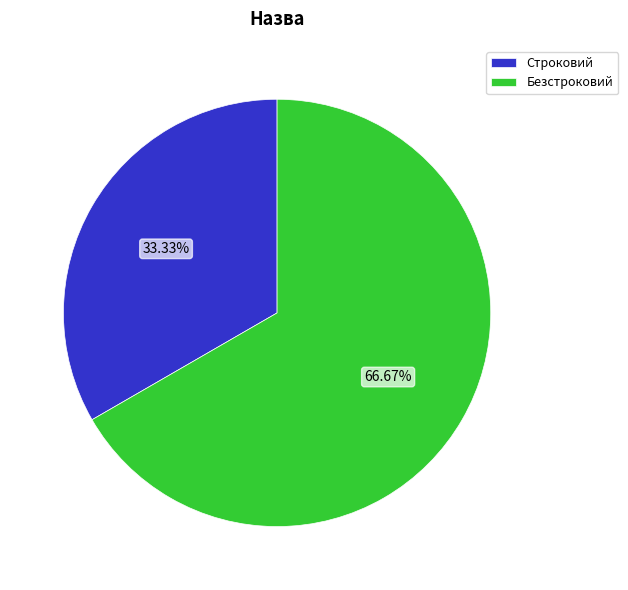

True or false: Безстроковий accounts for 67% of the total.

True